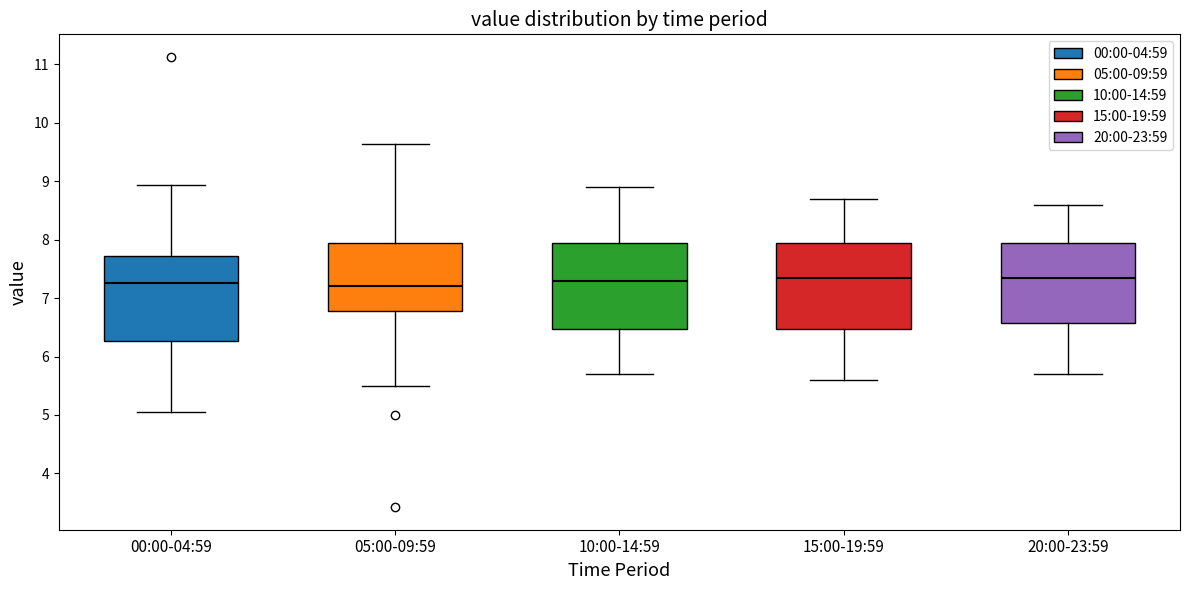

Reading left to right, transcribe this box plot: for each box, give where its median line is, the range the box spans, and where its two whiskers end, as read against the y-axis. The values are not printed on the chart, so give them approximately, as read against the axis.

00:00-04:59: median 7.3, box 6.3 to 7.7, whiskers 5.1 to 8.9
05:00-09:59: median 7.2, box 6.8 to 7.9, whiskers 5.5 to 9.6
10:00-14:59: median 7.3, box 6.5 to 8.0, whiskers 5.7 to 8.9
15:00-19:59: median 7.4, box 6.5 to 8.0, whiskers 5.6 to 8.7
20:00-23:59: median 7.4, box 6.6 to 8.0, whiskers 5.7 to 8.6